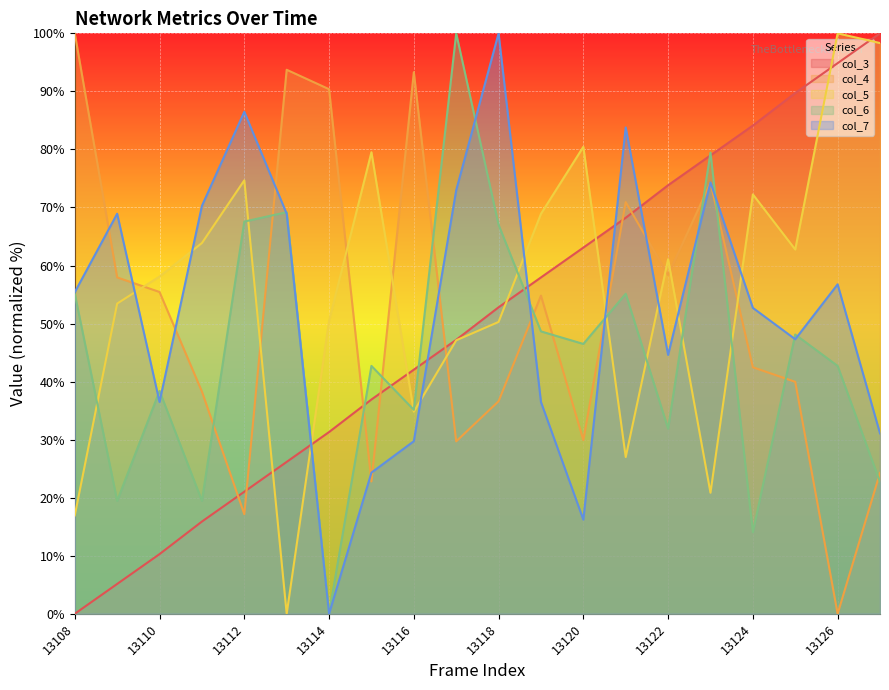

Reading left to right, transcribe all the data shown in this chart.

col_3: 0.0	5.1	10.3	15.9	21.0	26.2	31.3	36.9	42.1	47.2	52.8	57.9	63.1	68.2	73.8	79.0	84.1	89.7	94.9	100.0
col_4: 100.0	57.9	55.4	38.3	17.2	93.7	90.4	22.8	93.3	29.7	36.6	54.8	29.9	70.9	58.4	74.3	42.5	40.0	0.0	24.3
col_5: 16.9	53.4	58.1	63.9	74.7	0.0	50.5	79.5	34.8	47.1	50.3	68.9	80.4	27.0	61.1	20.9	72.3	62.8	100.0	98.3
col_6: 55.1	19.5	38.4	19.5	67.6	69.2	0.0	42.7	35.1	100.0	67.0	48.6	46.5	55.1	31.9	79.5	14.1	48.1	42.7	22.7
col_7: 55.4	68.9	36.5	70.3	86.5	68.9	0.0	24.3	29.7	73.0	100.0	36.5	16.2	83.8	44.6	74.3	52.7	47.3	56.8	31.1